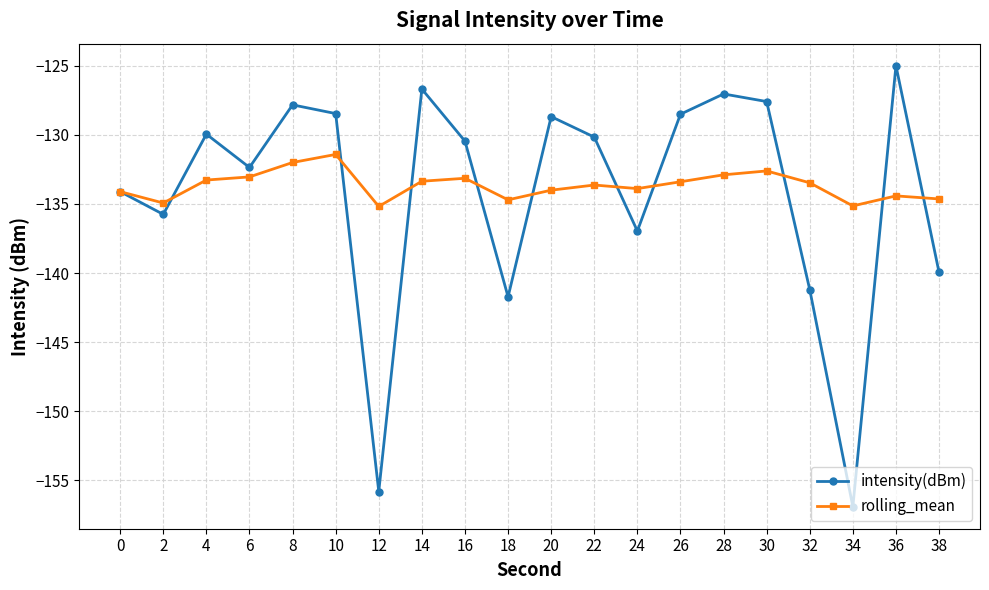

What is the approximate value of rolling_mean at 30?

-132.6